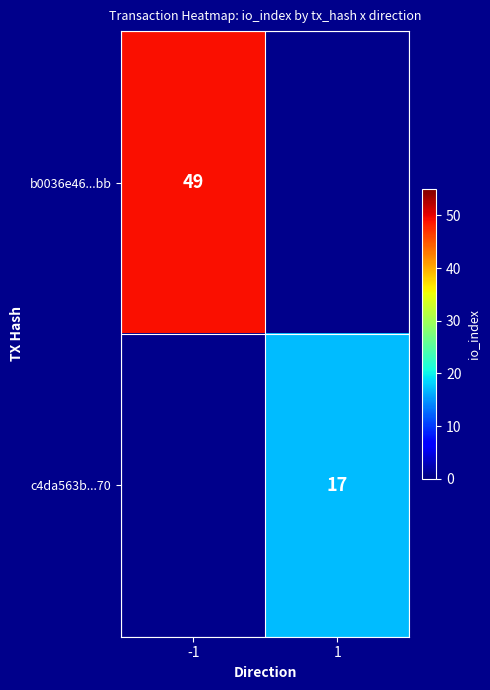

What is the smallest value displayed?

17.0